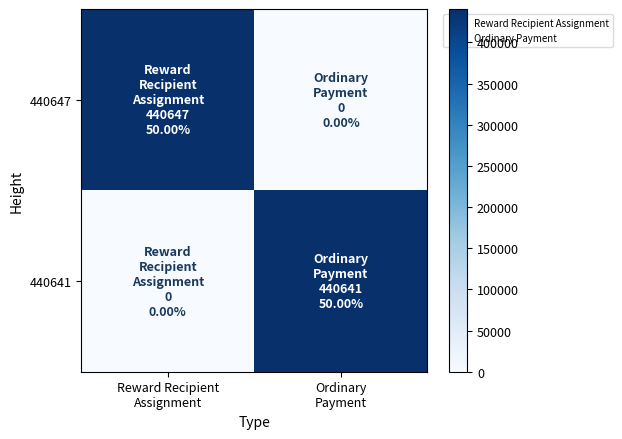

Count the number of categories in the chart.

2